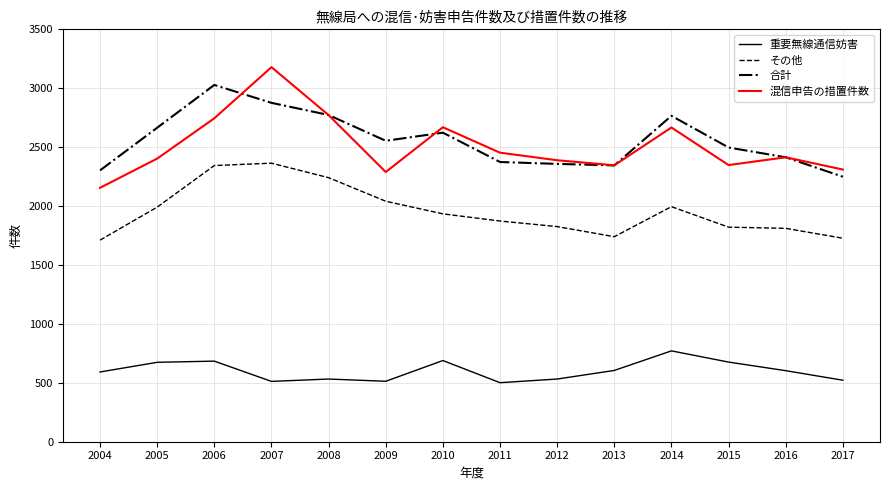

Which category has the highest value across all series?

2007